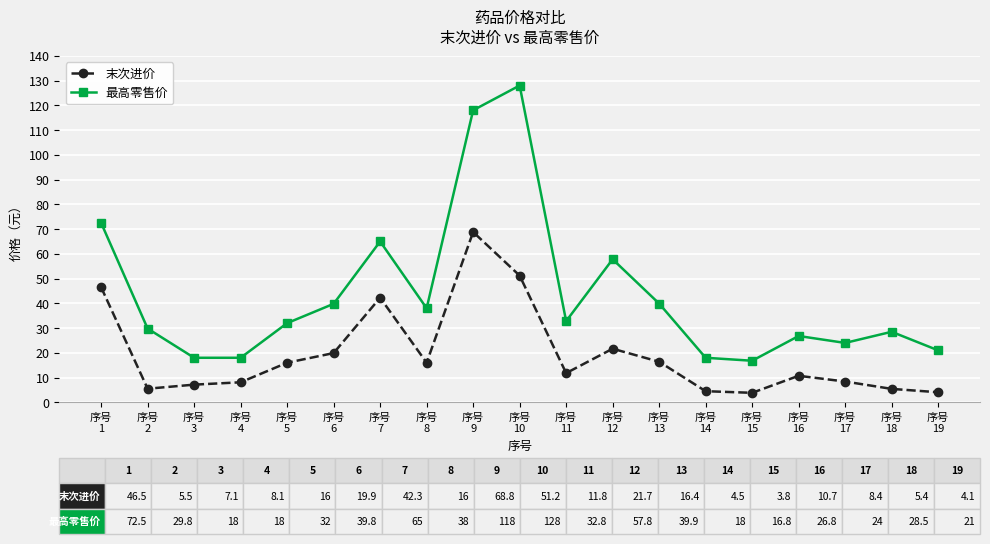

Between 序号
3 and 序号
16, which series saw the biggest shift?

最高零售价